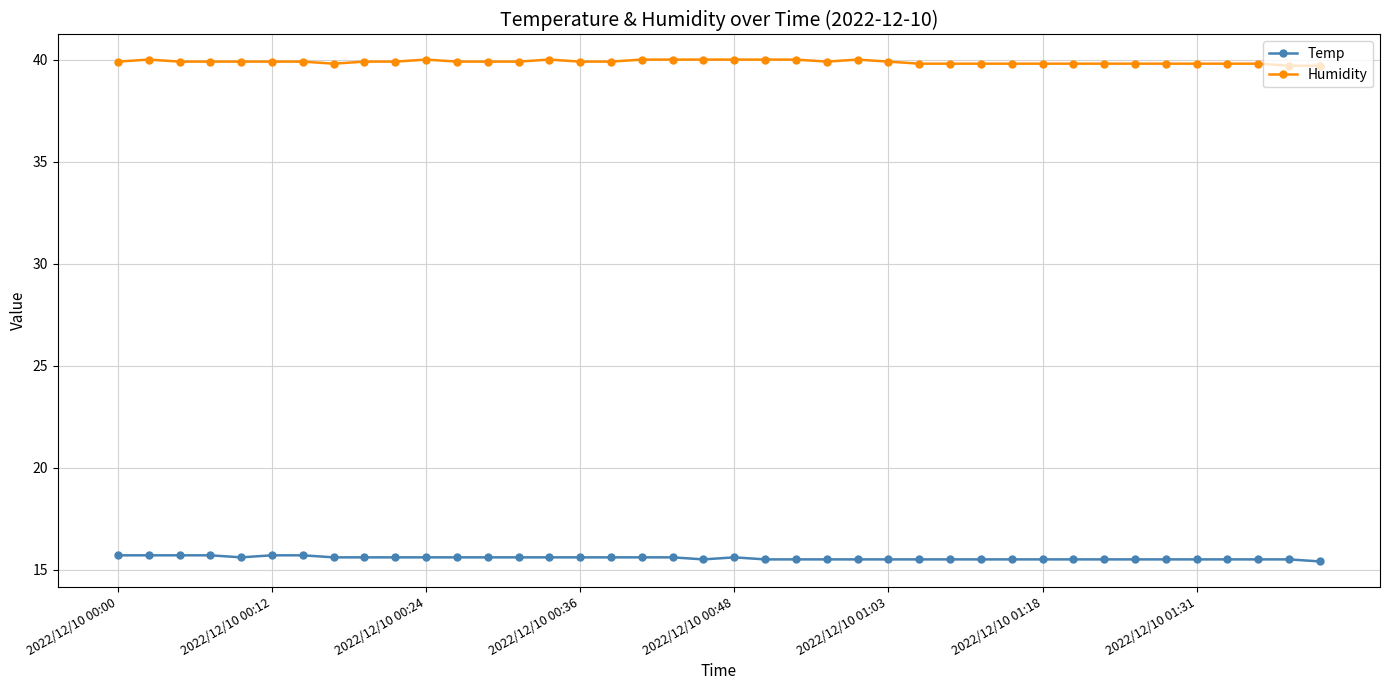

Which series has the largest total across all categories?

Humidity